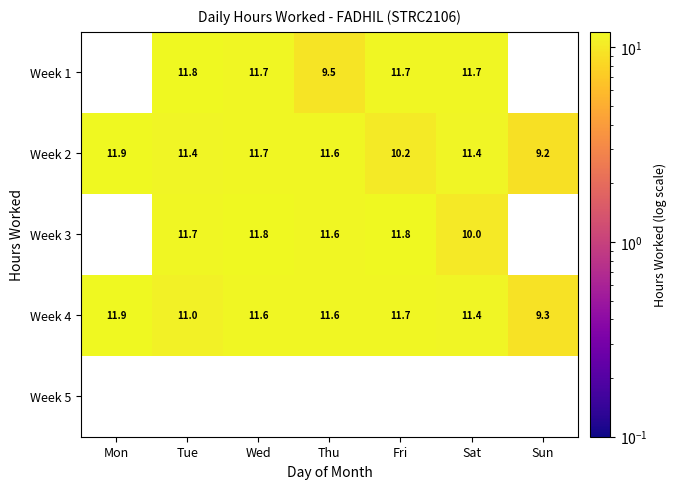

How many values in the Week 4 series are below 11?

1